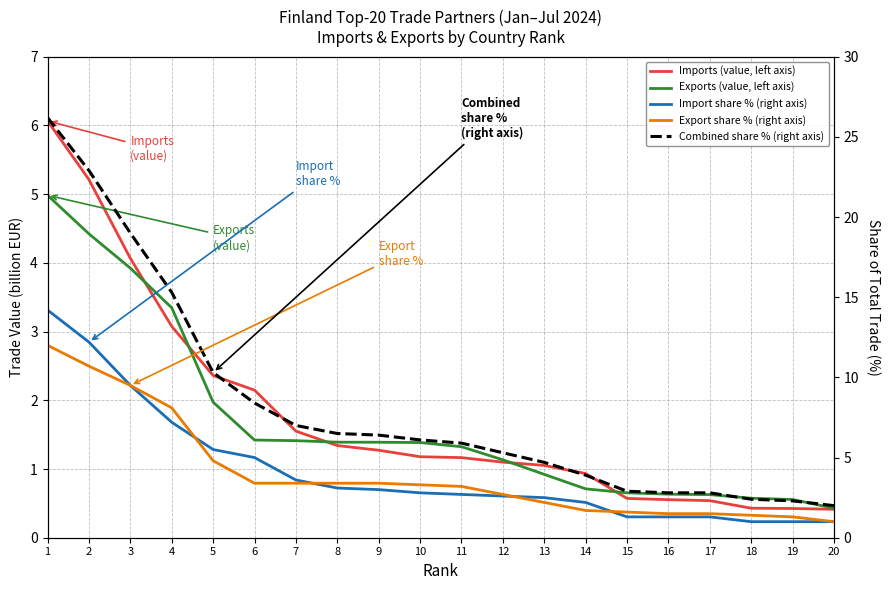

Reading left to right, what are all the values shown in this chart?

Imports (value, left axis): 6.1	5.2	4.1	3.1	2.4	2.1	1.6	1.3	1.3	1.2	1.2	1.1	1.1	0.9	0.6	0.6	0.5	0.4	0.4	0.4
Exports (value, left axis): 5.0	4.4	3.9	3.3	2.0	1.4	1.4	1.4	1.4	1.4	1.3	1.1	0.9	0.7	0.7	0.6	0.6	0.6	0.6	0.4
Import share % (right axis): 14.2	12.2	9.5	7.2	5.5	5.0	3.6	3.1	3.0	2.8	2.7	2.6	2.5	2.2	1.3	1.3	1.3	1.0	1.0	1.0
Export share % (right axis): 12.0	10.7	9.5	8.1	4.8	3.4	3.4	3.4	3.4	3.3	3.2	2.7	2.2	1.7	1.6	1.5	1.5	1.4	1.3	1.0
Combined share % (right axis): 26.2	22.9	19.0	15.3	10.3	8.4	7.0	6.5	6.4	6.1	5.9	5.3	4.7	3.9	2.9	2.8	2.8	2.4	2.3	2.0